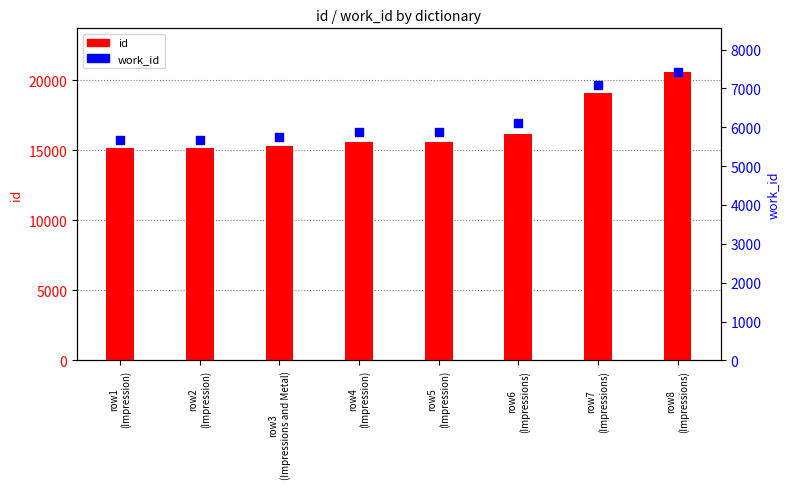

Which series has the largest total across all categories?

id